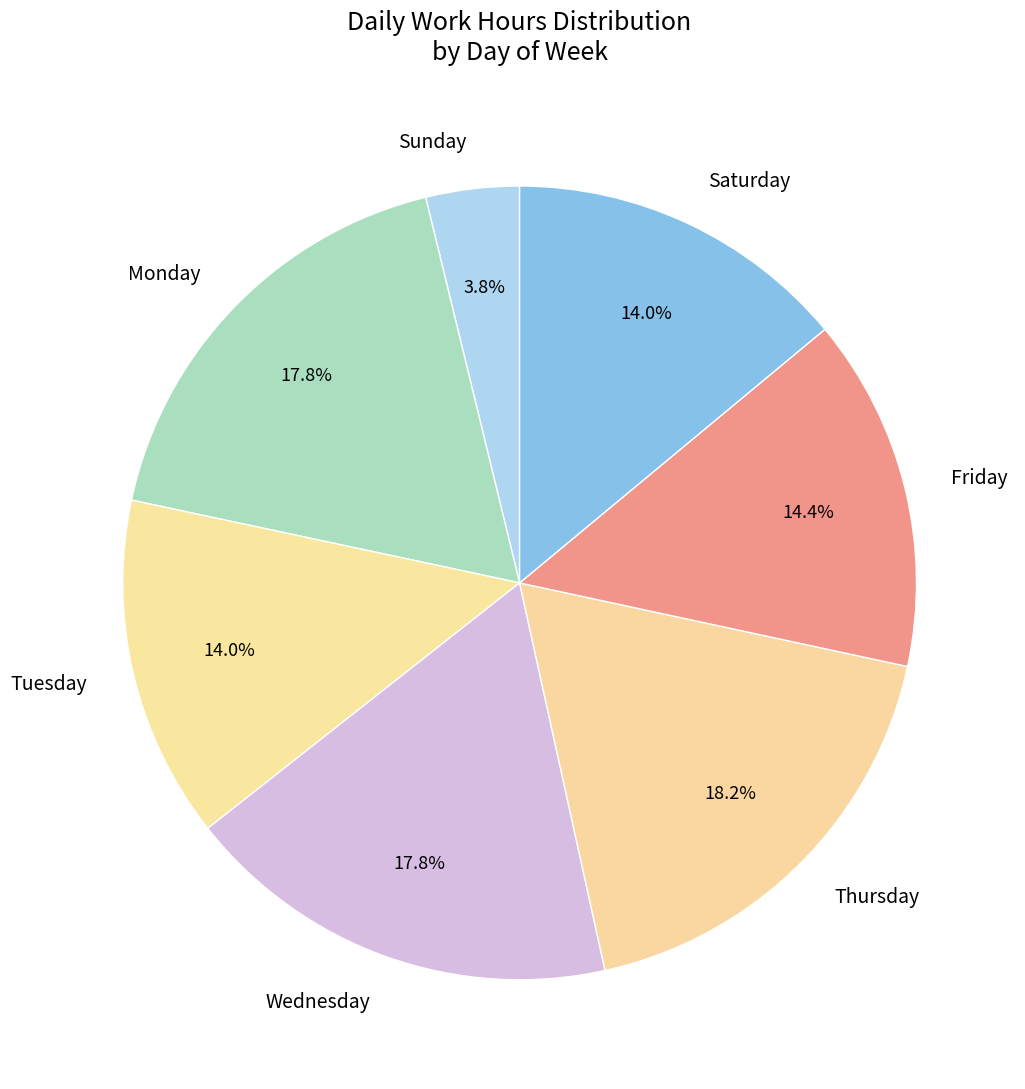

Which category has the smallest portion of the pie?

Sunday